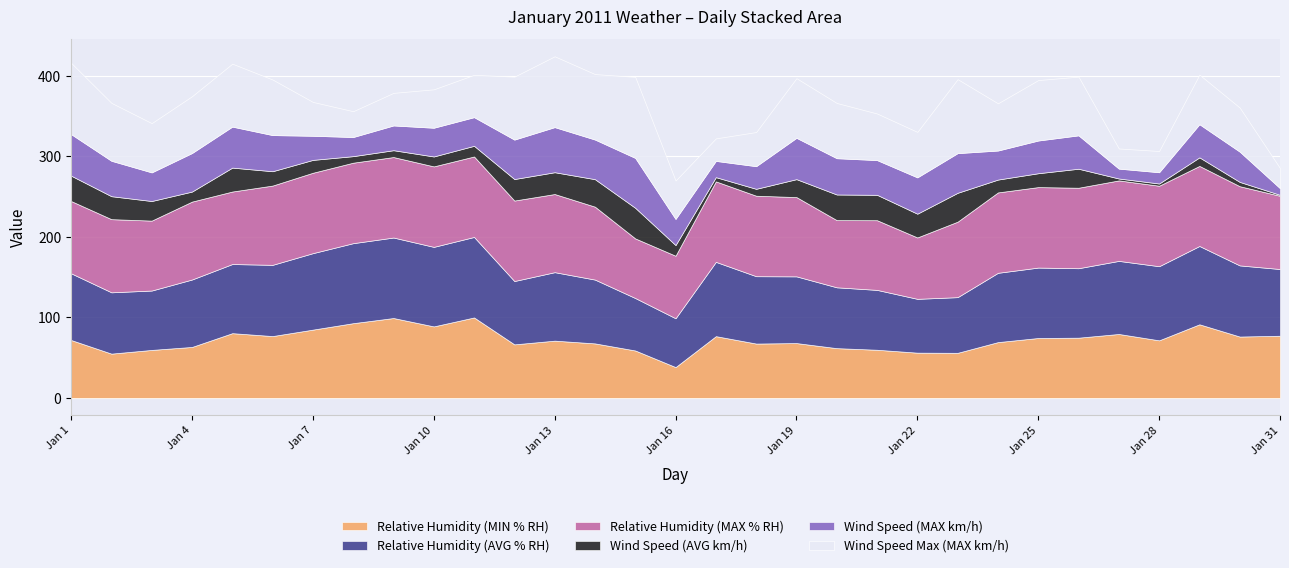

At which category does Wind Speed (MAX km/h) reach its first local peak?

Jan 5